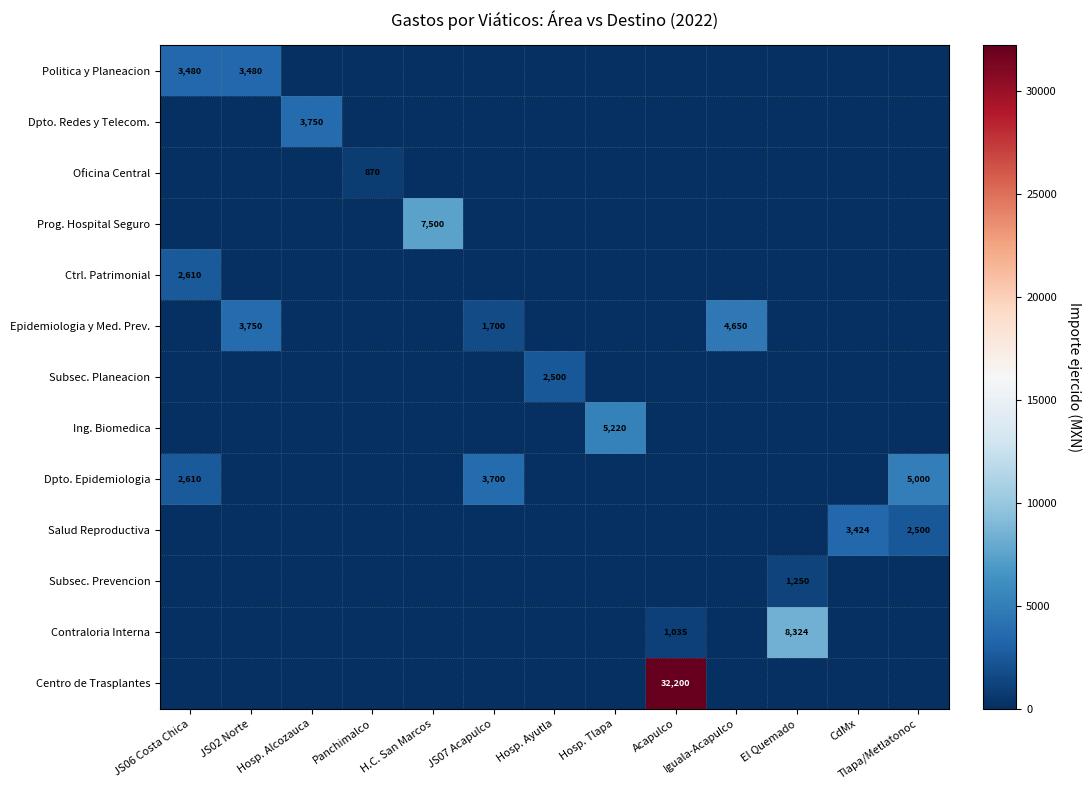

At how many categories does at least one series exceed 16986?

1